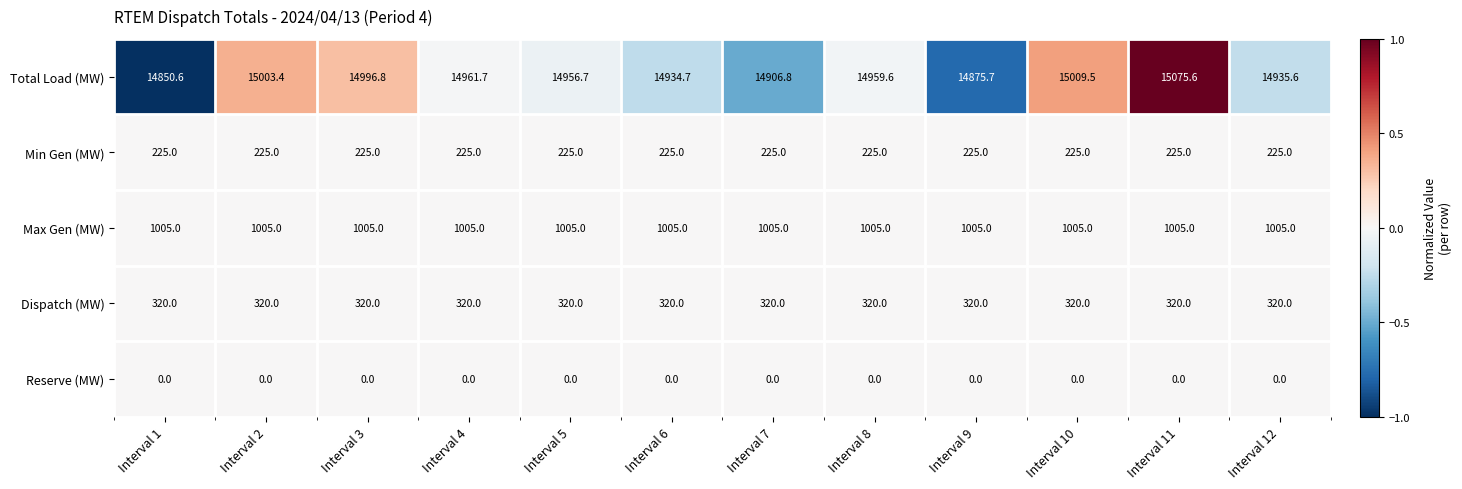

What is the total value across all series at Interval 2?

16553.4